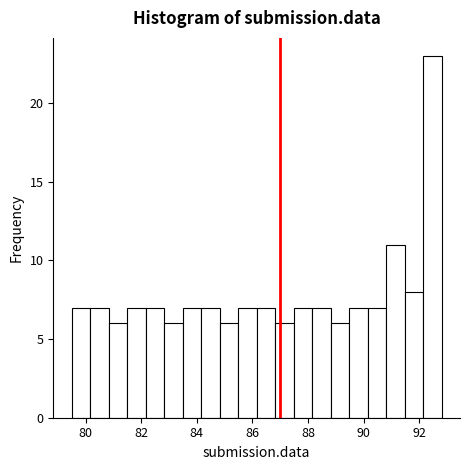

Read against the x-axis, roughly where is the centre of the tallest bar?

92.4